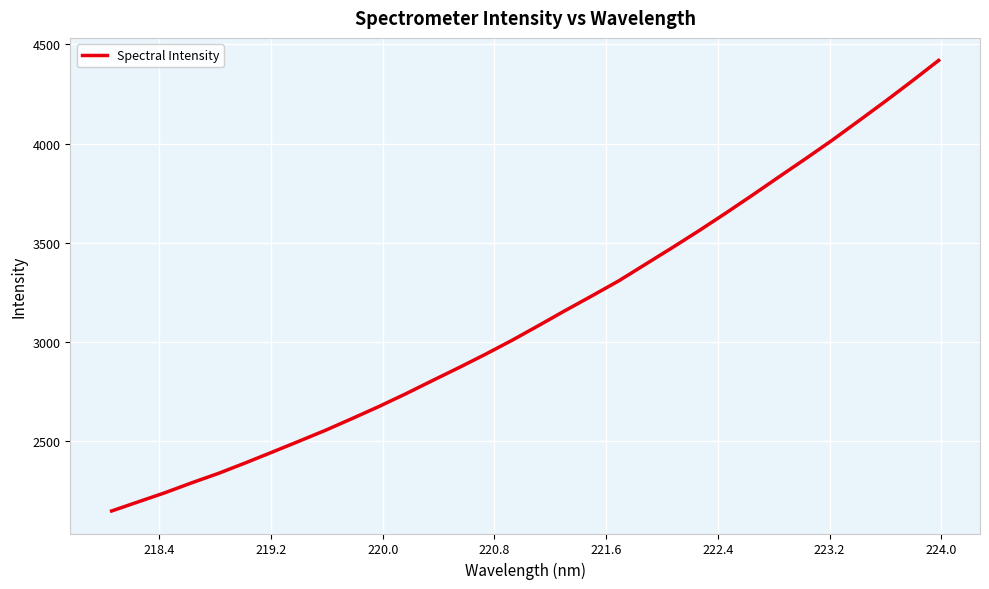

What is the difference between the maximum and minimum values?

2269.3